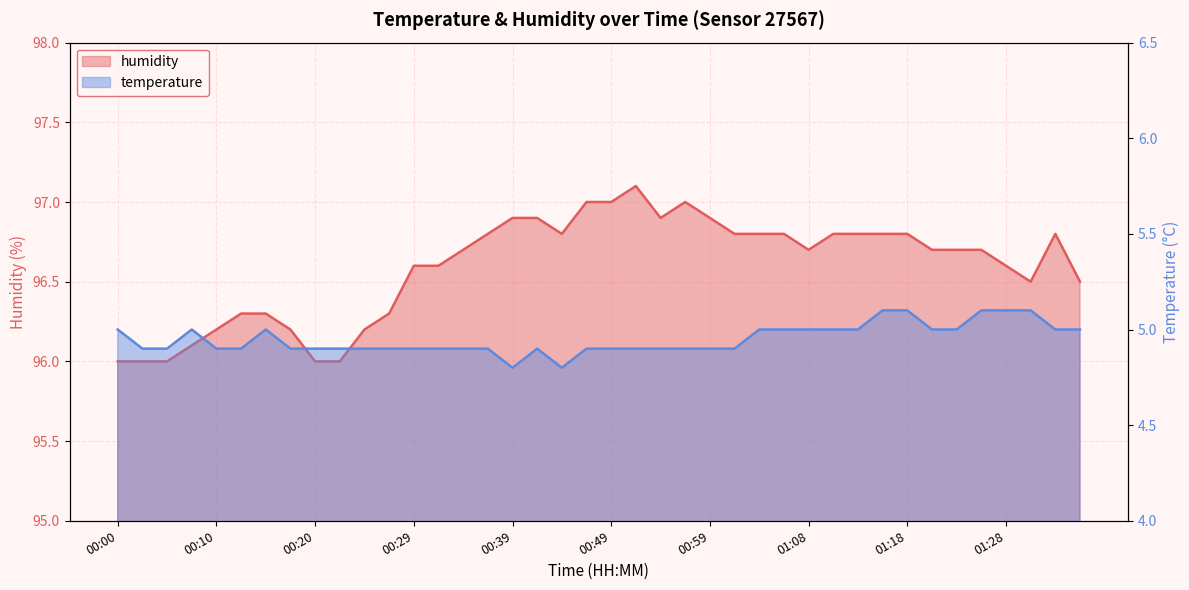

Reading left to right, extract all data points from this chart.

temperature: 5.0	4.9	4.9	5.0	4.9	4.9	5.0	4.9	4.9	4.9	4.9	4.9	4.9	4.9	4.9	4.9	4.8	4.9	4.8	4.9	4.9	4.9	4.9	4.9	4.9	4.9	5.0	5.0	5.0	5.0	5.0	5.1	5.1	5.0	5.0	5.1	5.1	5.1	5.0	5.0
humidity: 96.0	96.0	96.0	96.1	96.2	96.3	96.3	96.2	96.0	96.0	96.2	96.3	96.6	96.6	96.7	96.8	96.9	96.9	96.8	97.0	97.0	97.1	96.9	97.0	96.9	96.8	96.8	96.8	96.7	96.8	96.8	96.8	96.8	96.7	96.7	96.7	96.6	96.5	96.8	96.5